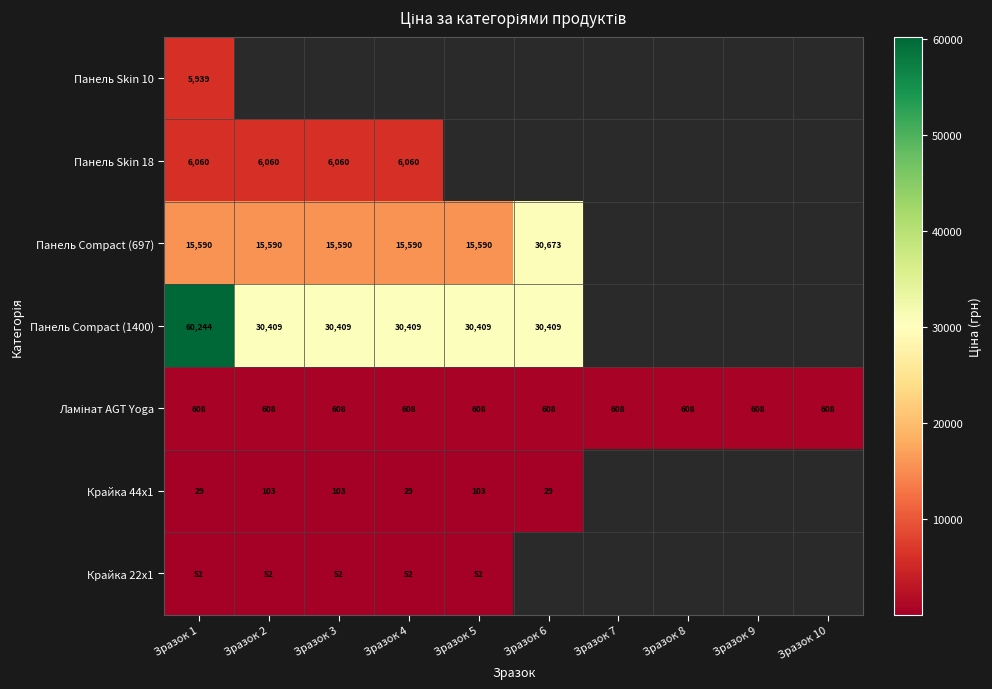

Is it true that Панель Skin 18 equals 1691.9 at Зразок 1?

False